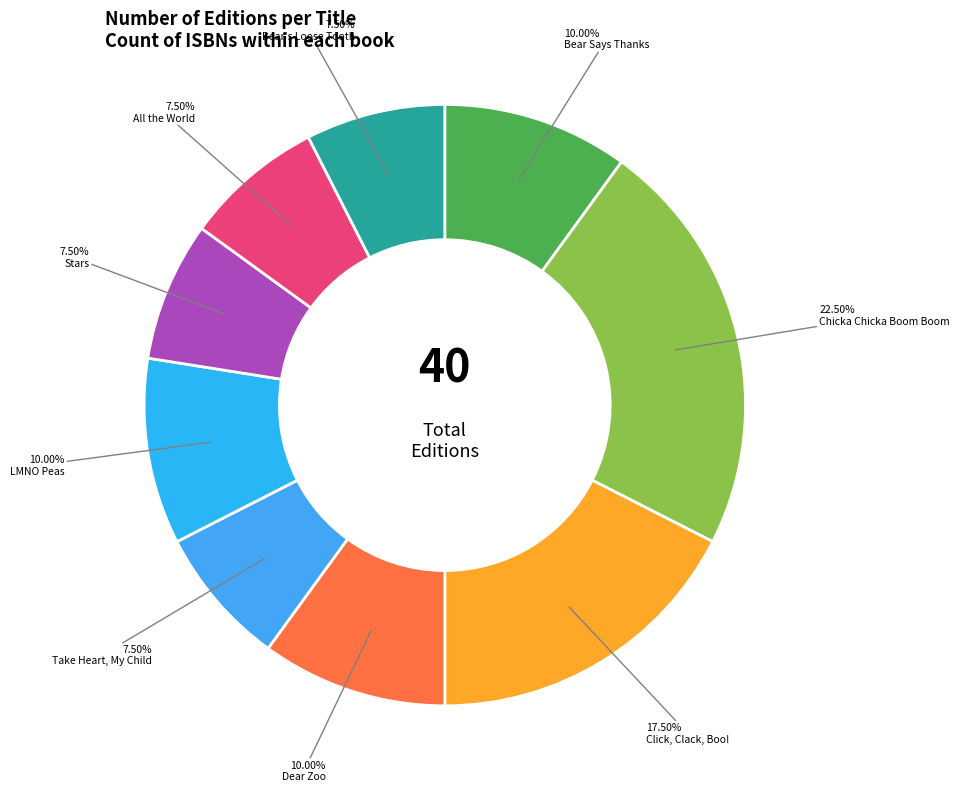

Which has a higher value, Bear Says Thanks or Take Heart, My Child?

Bear Says Thanks